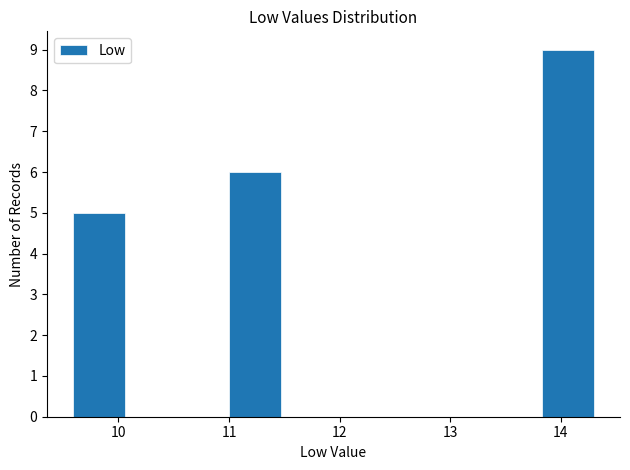

Reading left to right, list every bar in this chart as the range it spans on the x-axis followed by its height. Neither the bar edges nor the heights are printed on the chart, so give them approximately, as read against the axes.

9.6 to 10.1: 5
10.1 to 10.5: 0
10.5 to 11.0: 0
11.0 to 11.5: 6
11.5 to 11.9: 0
11.9 to 12.4: 0
12.4 to 12.9: 0
12.9 to 13.4: 0
13.4 to 13.8: 0
13.8 to 14.3: 9